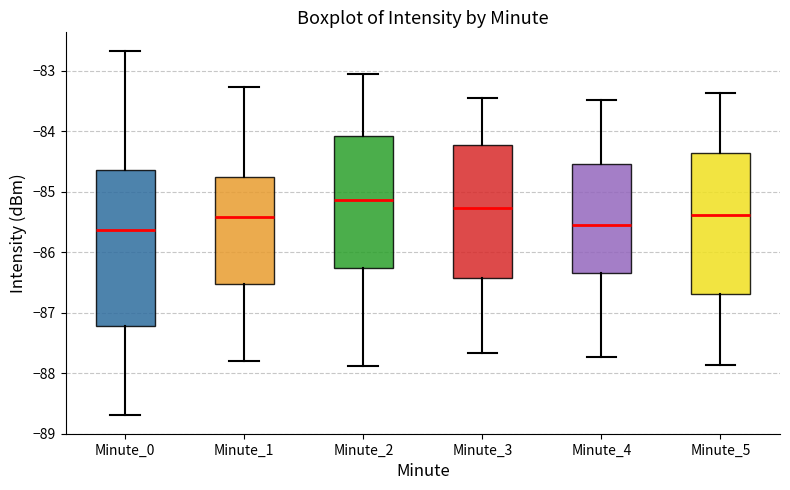

Where is the upper edge of the box for Minute_2 on the y-axis? The values are not printed on the chart, so give them approximately, as read against the axis.

-84.1